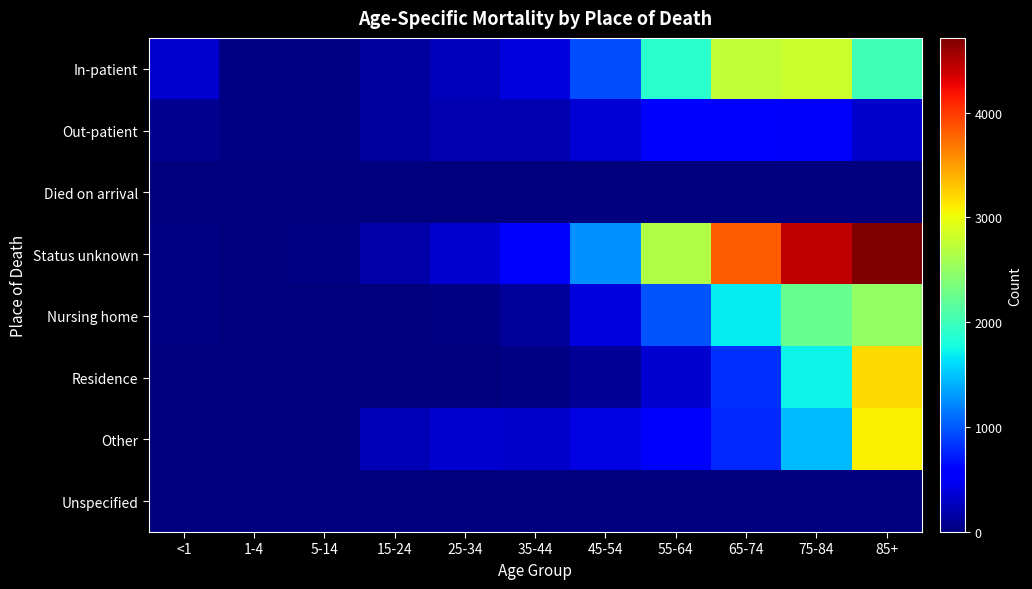

How many distinct data groups are displayed?

8